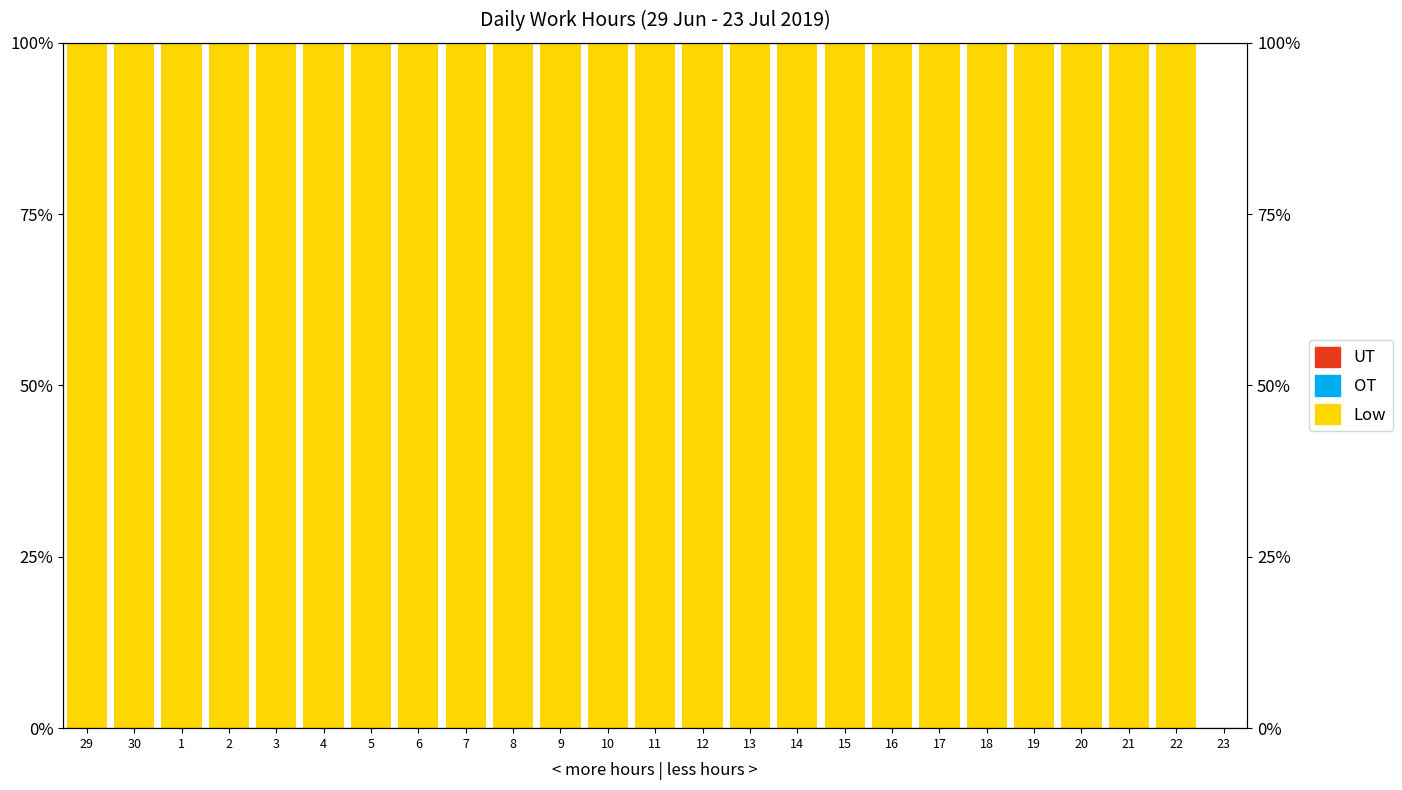

What is the maximum value shown in the chart?

100